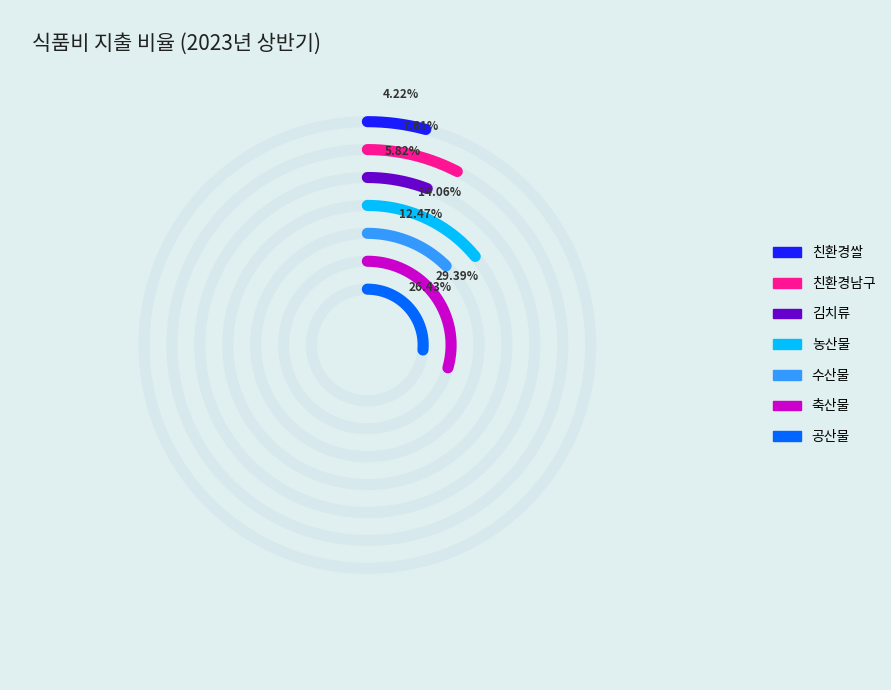

To the nearest percent, what portion does 친환경남구 represent?

8%